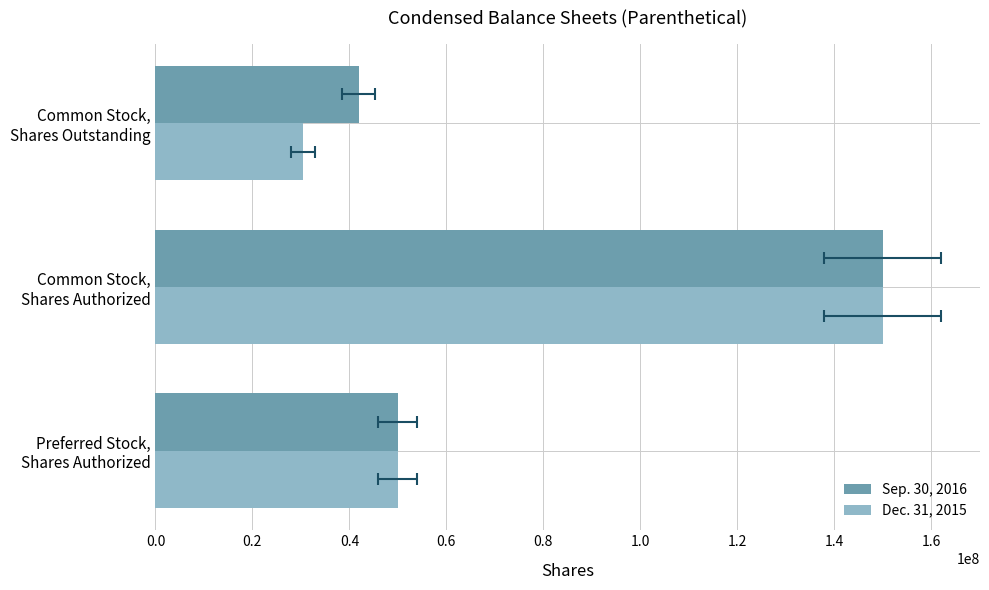

How many groups of bars are there?

3